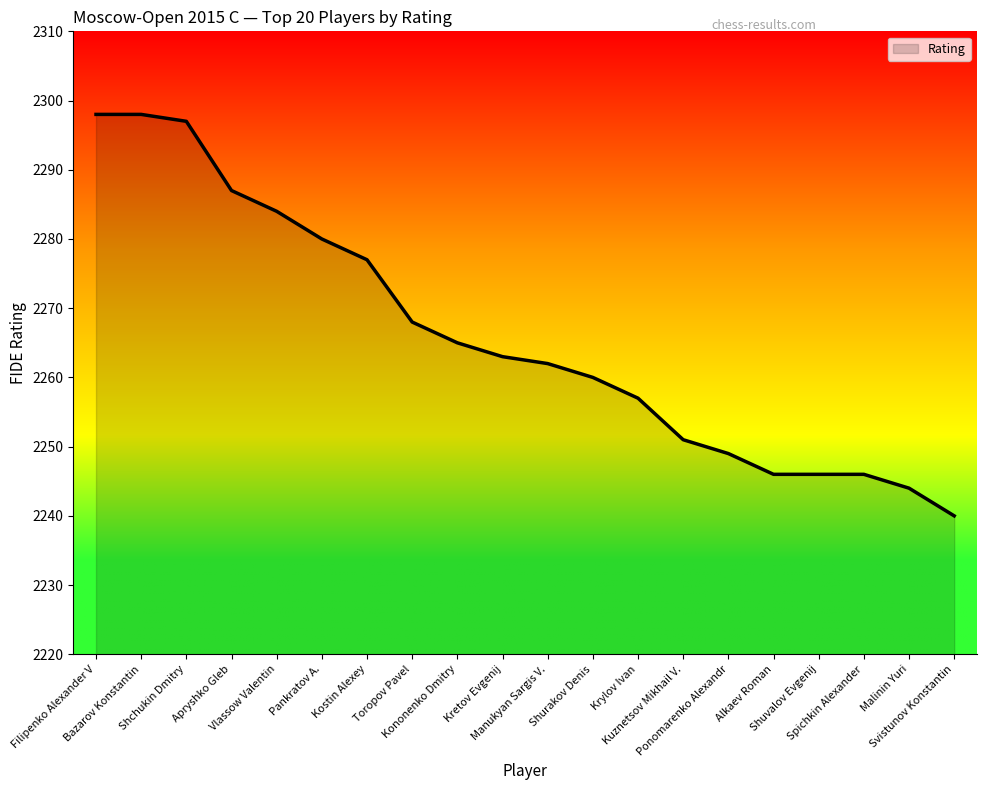

What is the difference between the values at Vlassow Valentin and Manukyan Sargis V.?

22